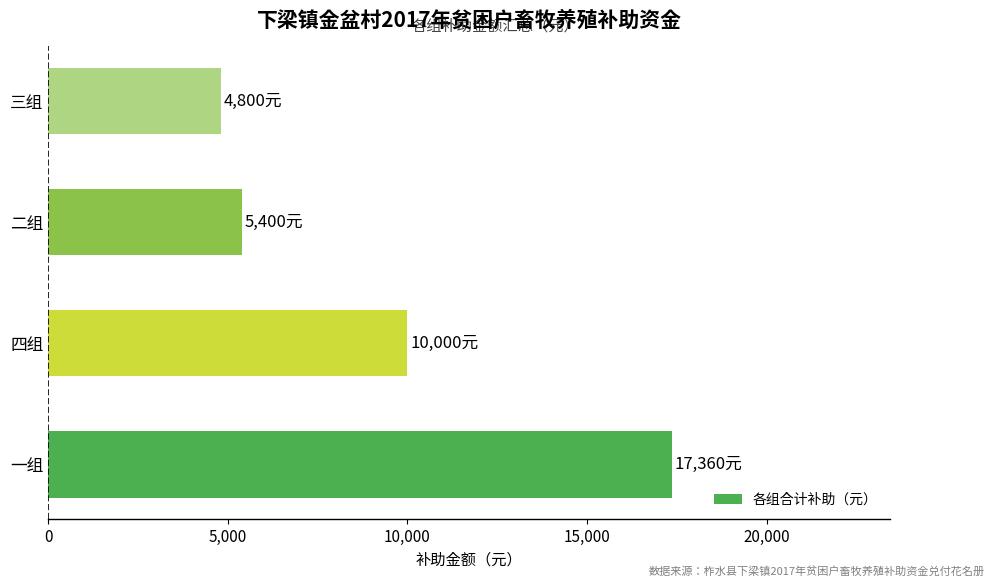

Rank the categories by value from lowest to highest.

三组, 二组, 四组, 一组